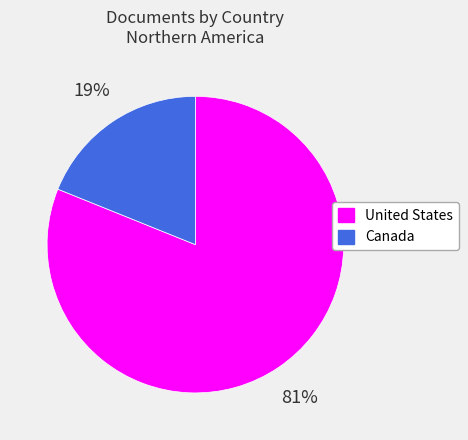

Count the number of slices in the pie.

2